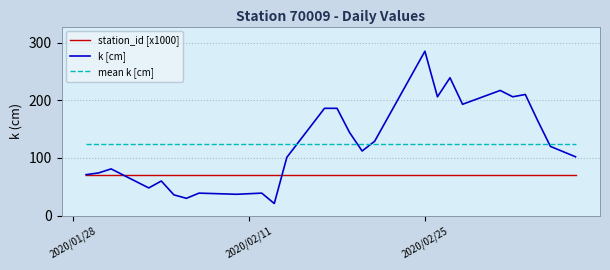

How many times do k [cm] and mean k [cm] cross each other?

4